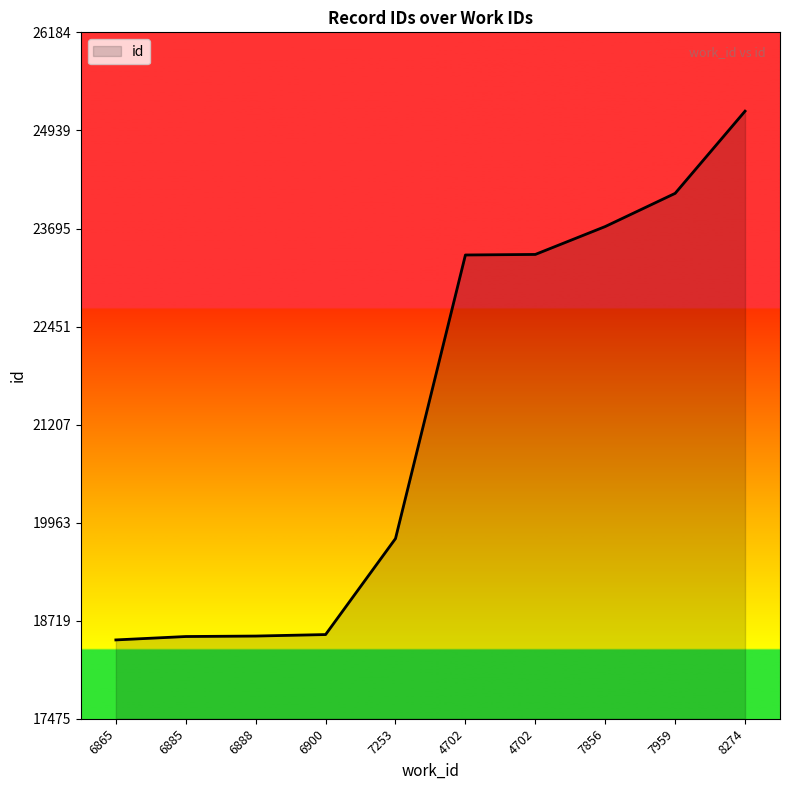

What is the label of the 3rd point from the left?

6888